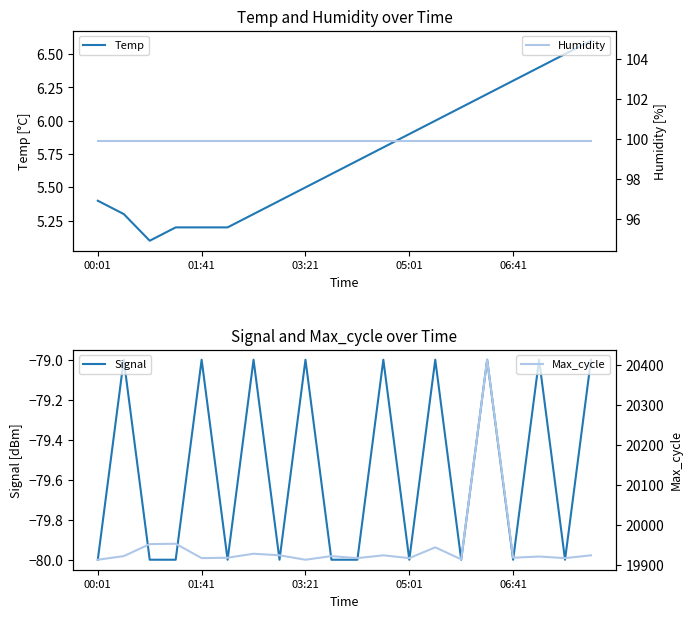

At 17, list the series in order from largest to smallest.

Max_cycle, Humidity, Temp, Signal